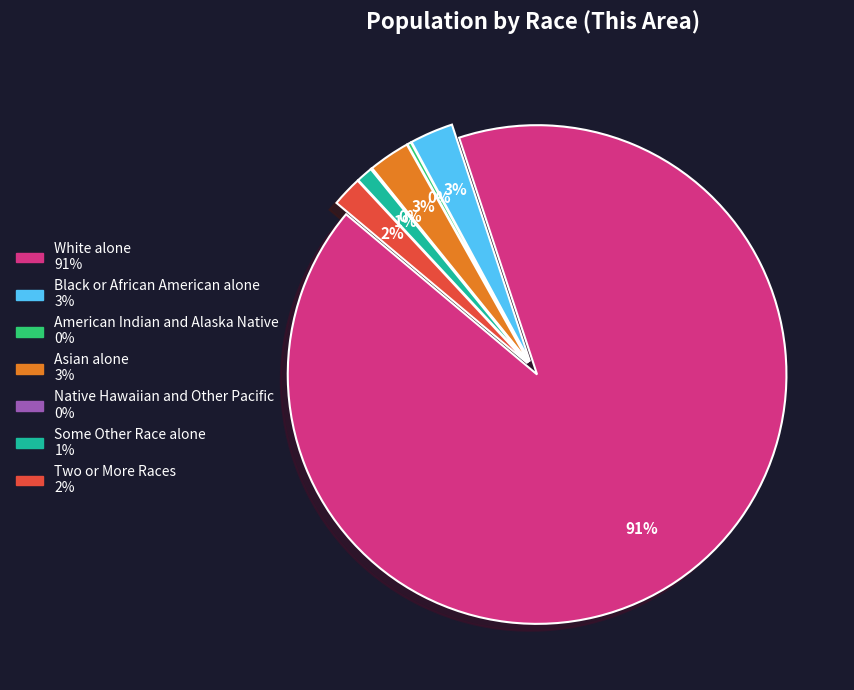

To the nearest percent, what is the difference between the White alone and American Indian and Alaska Native slice percentages?

91%